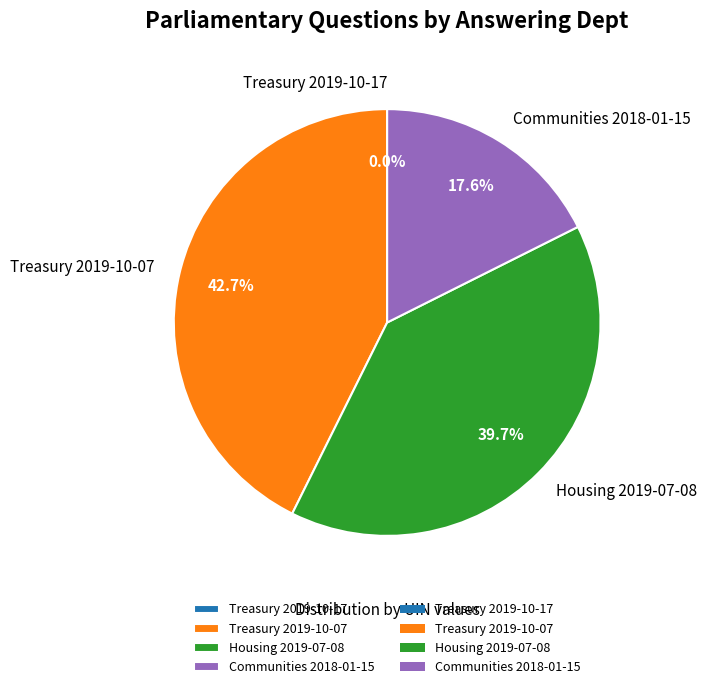

Combined, what portion of the pie is Housing 2019-07-08 and Communities 2018-01-15?

57.3%